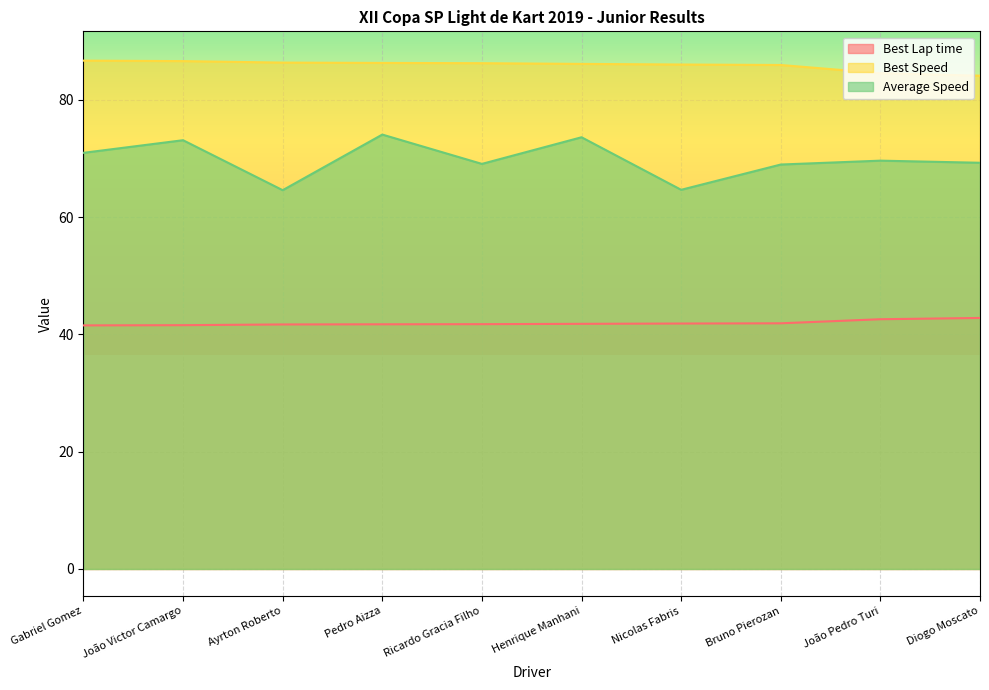

What is the minimum value for Average Speed?

64.6